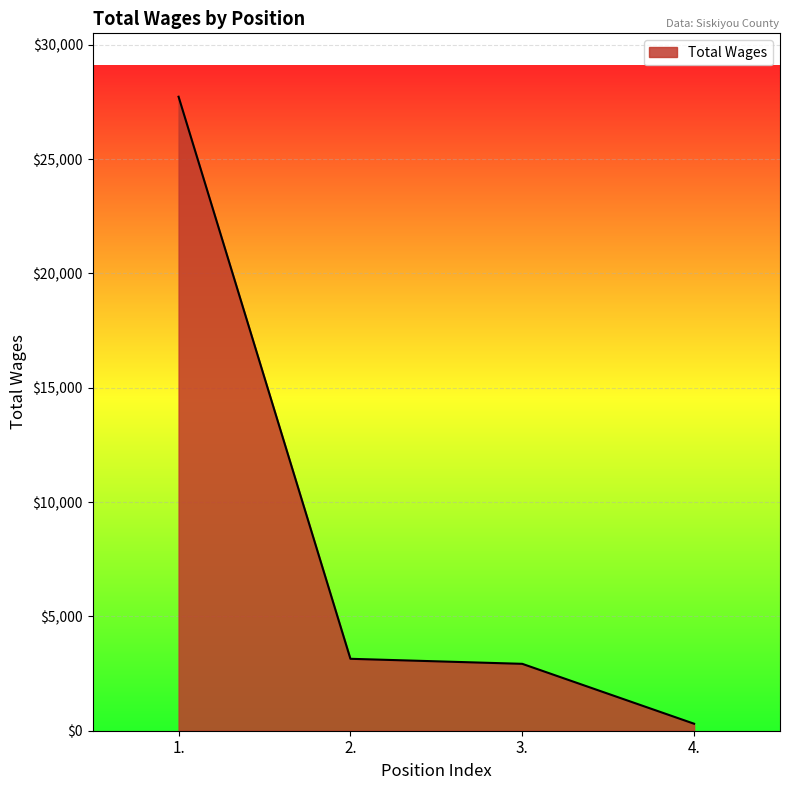

Does the chart display data point markers on the line(s)?

No